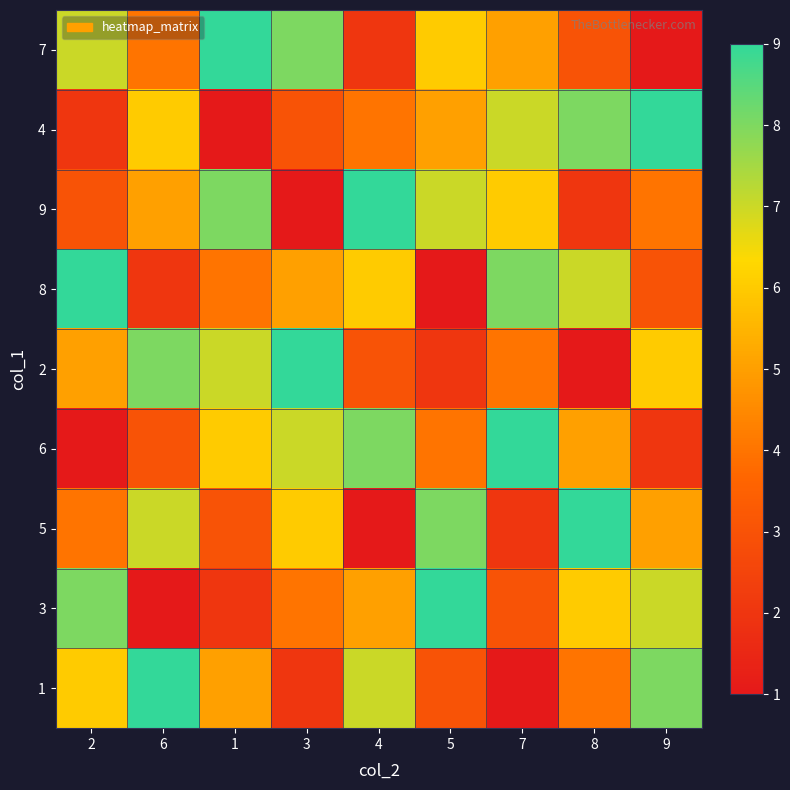

At which category does the chart reach its peak across all series?

1